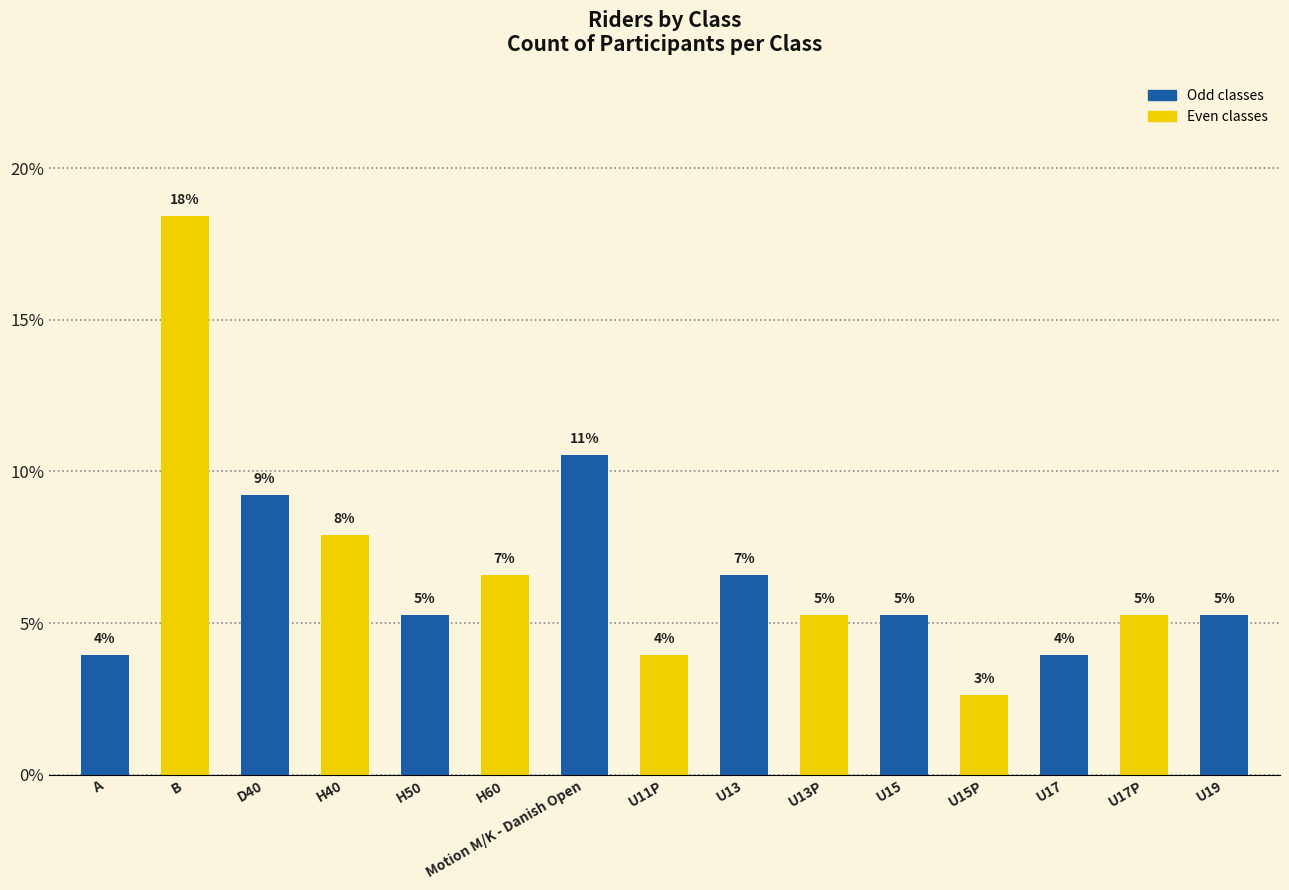

Reading right to left, list all the values displayed in this chart.

5.3	5.3	3.9	2.6	5.3	5.3	6.6	3.9	10.5	6.6	5.3	7.9	9.2	18.4	3.9